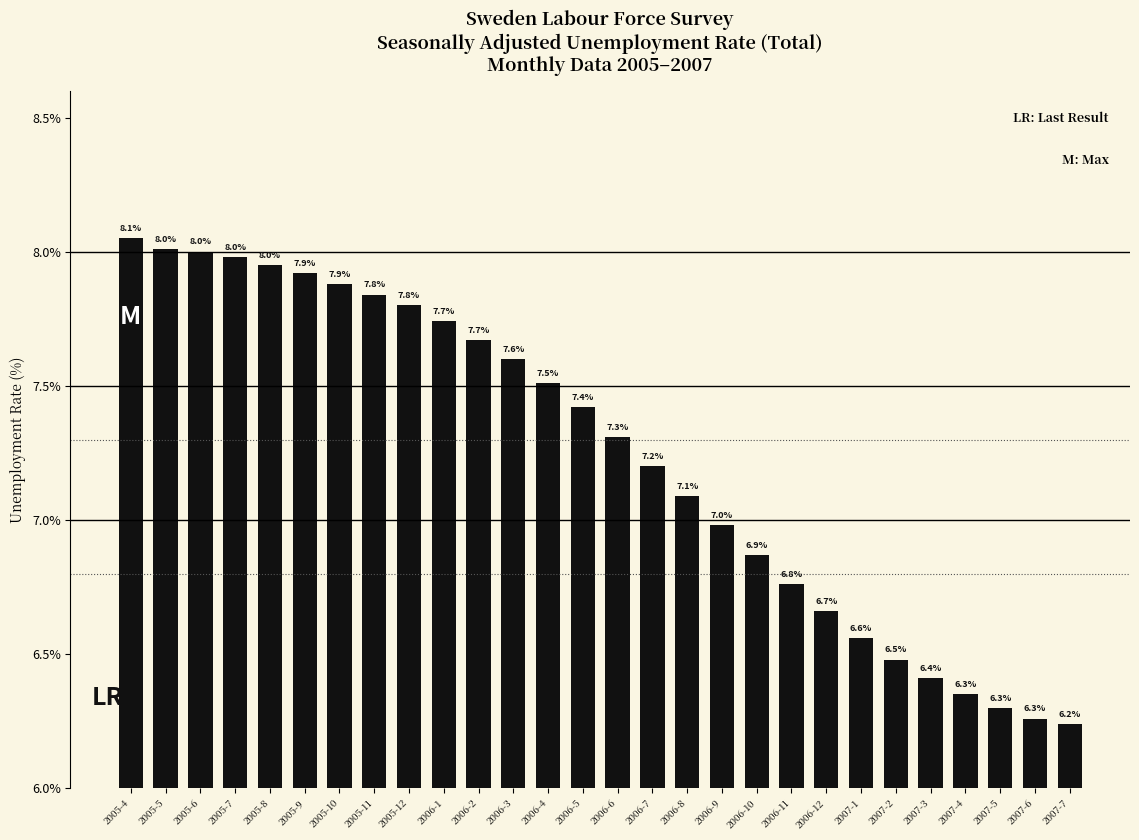

The value at 2006-4 is 7.5. True or false?

True